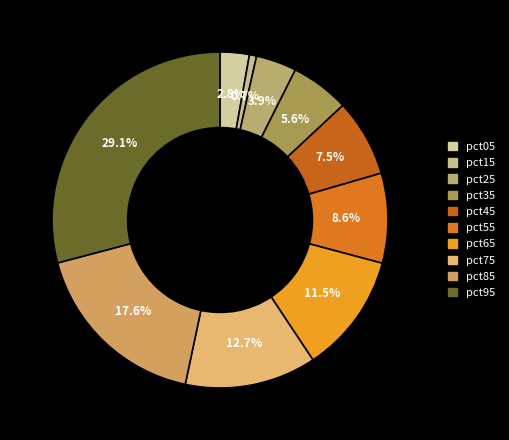

What is the total percentage of pct05 and pct25?

6.7%